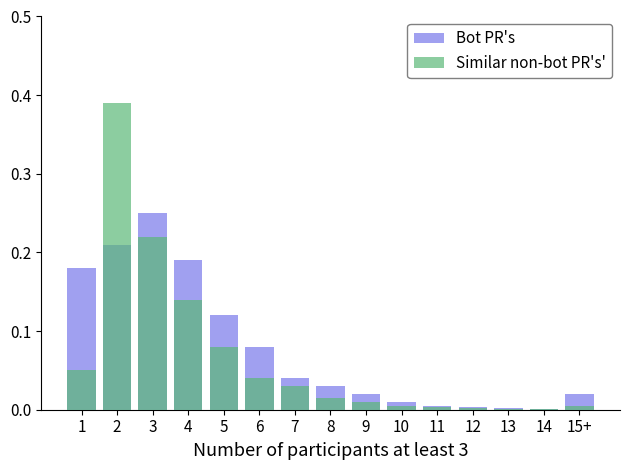

Which series has the largest range (max minus min)?

Similar non-bot PR's'